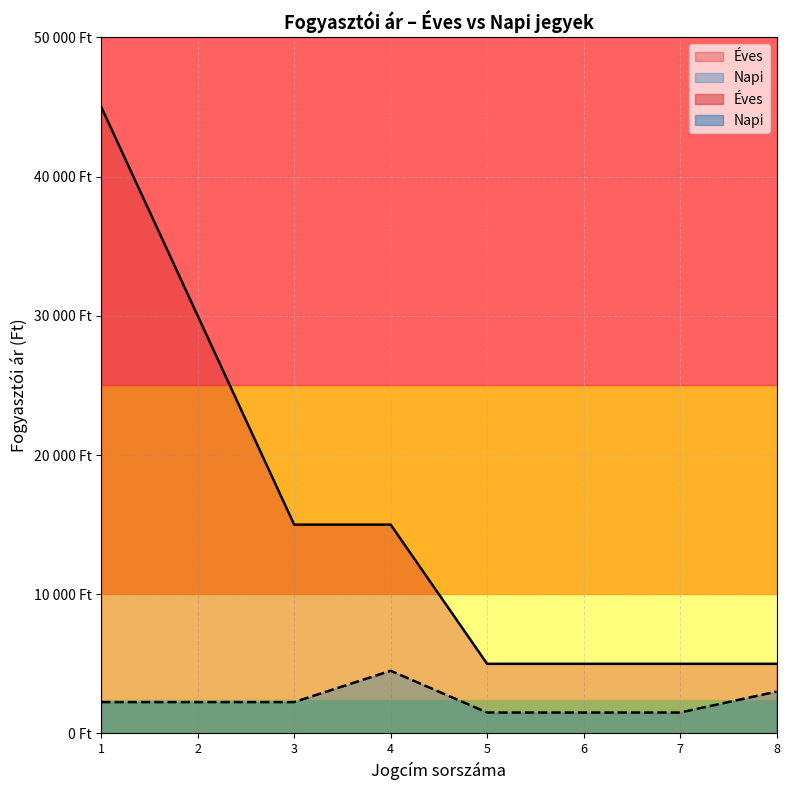

Rank the categories by value from lowest to highest.

5, 6, 7, 1, 2, 3, 8, 4